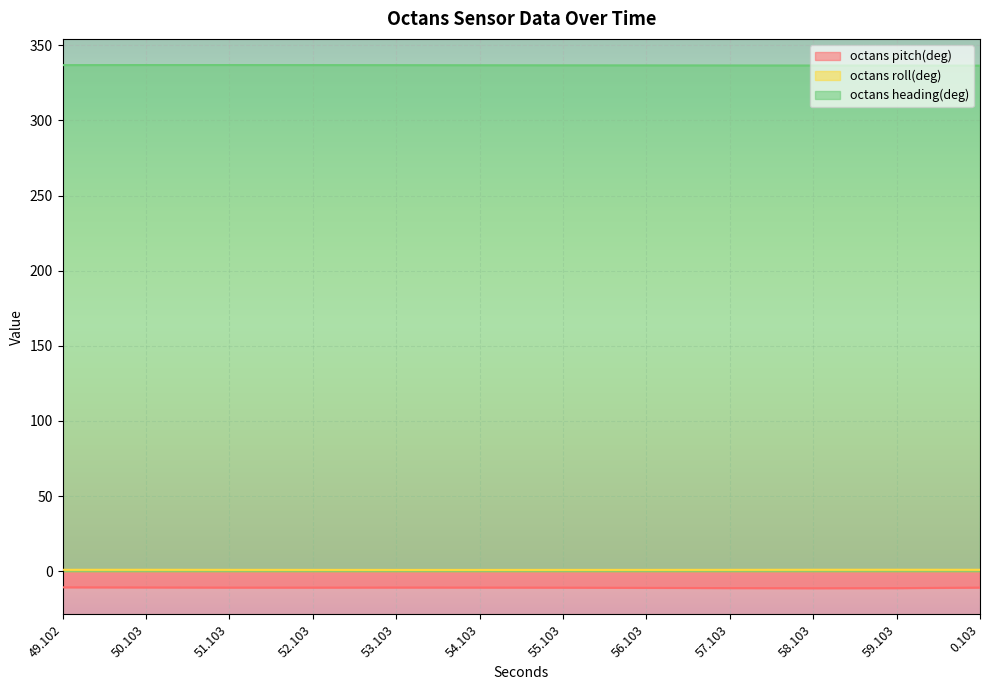

How many lines are shown in the chart?

3